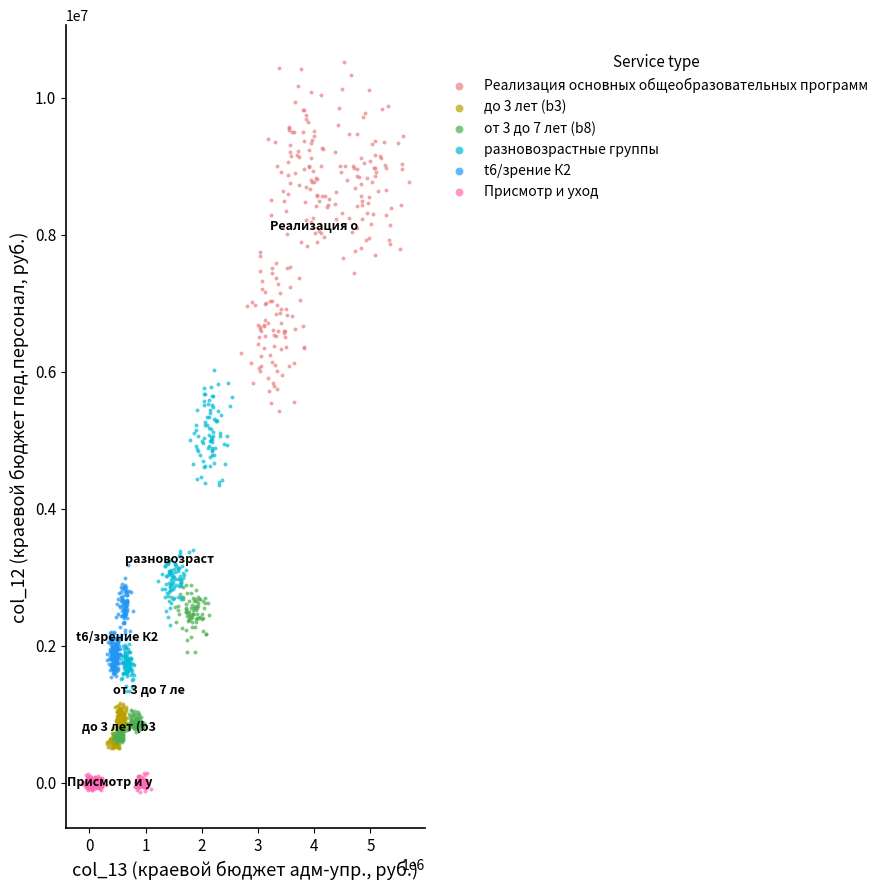

Which series contains the lowest Y value?

Присмотр и уход